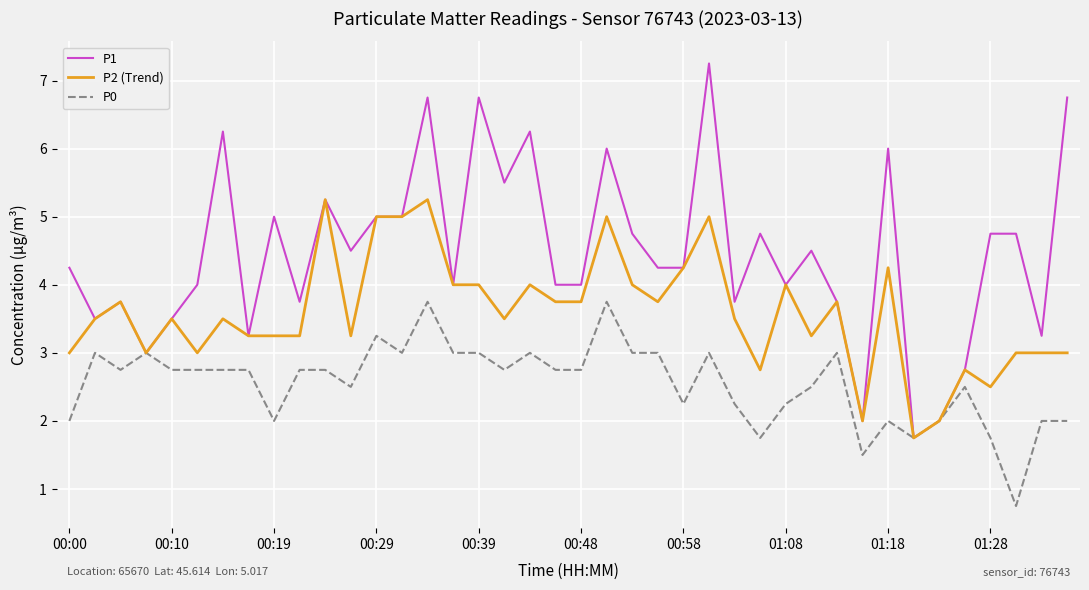

Which series has the largest total across all categories?

P1